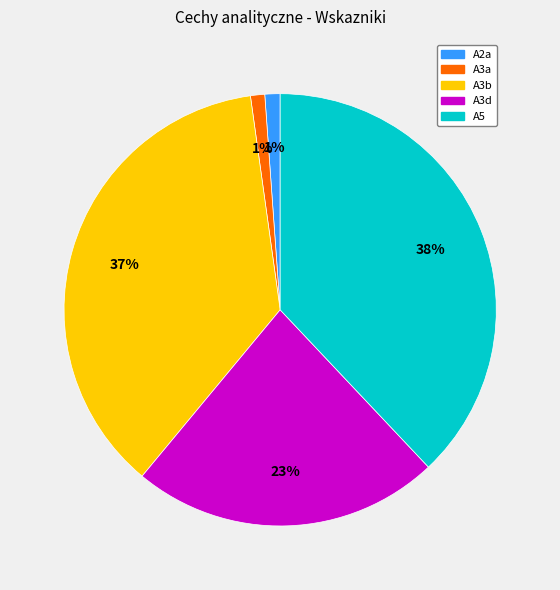

What percentage is the A3b slice, to the nearest percent?

37%